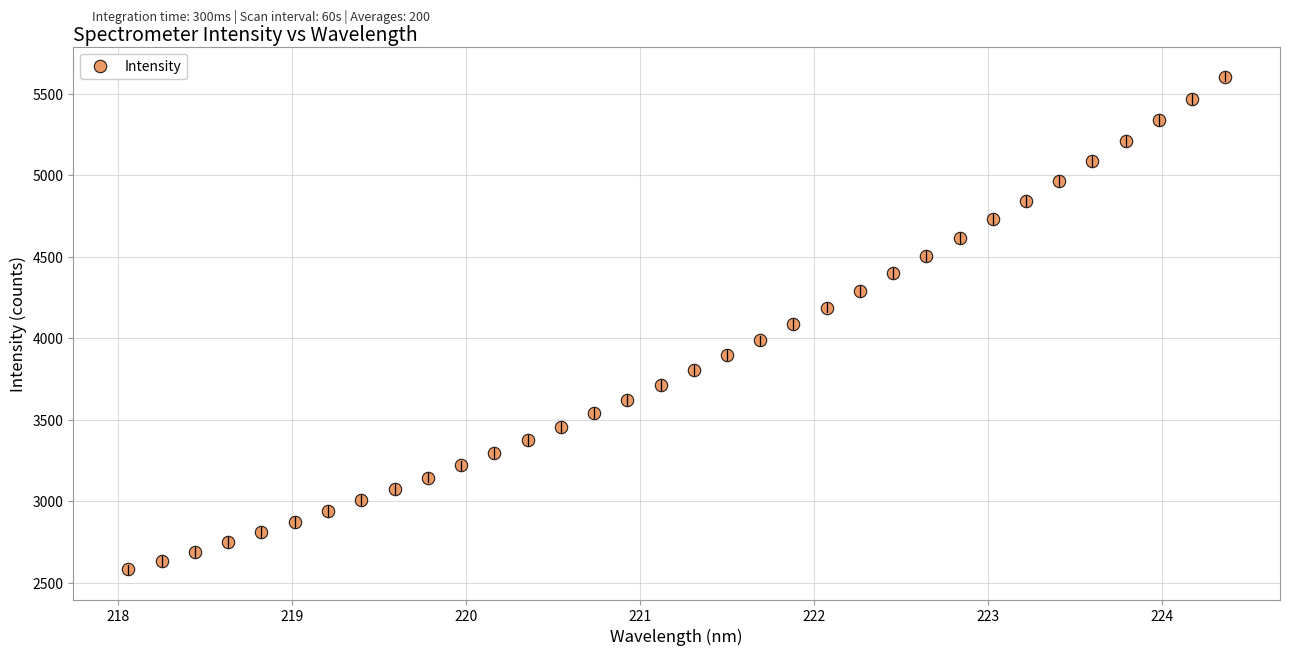

What is the range of Y values (max minus min)?

3026.5